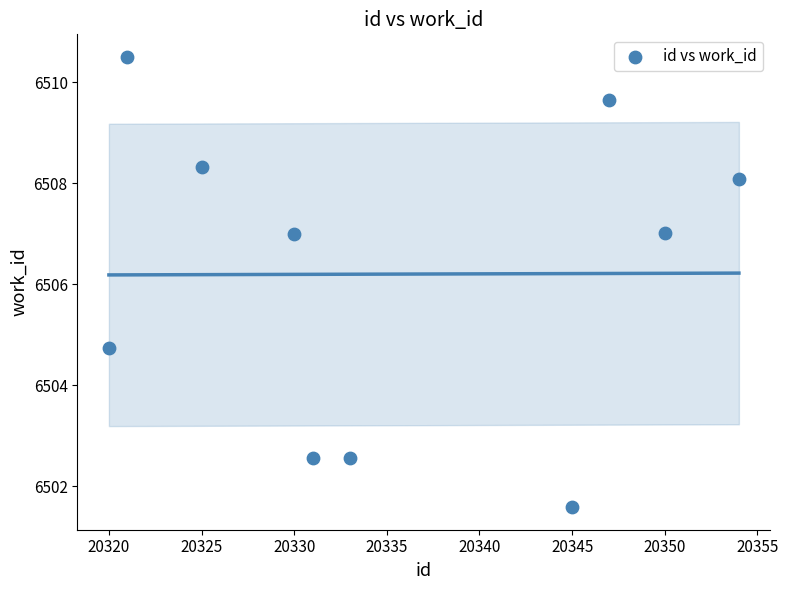

What is the average X value?

20335.6